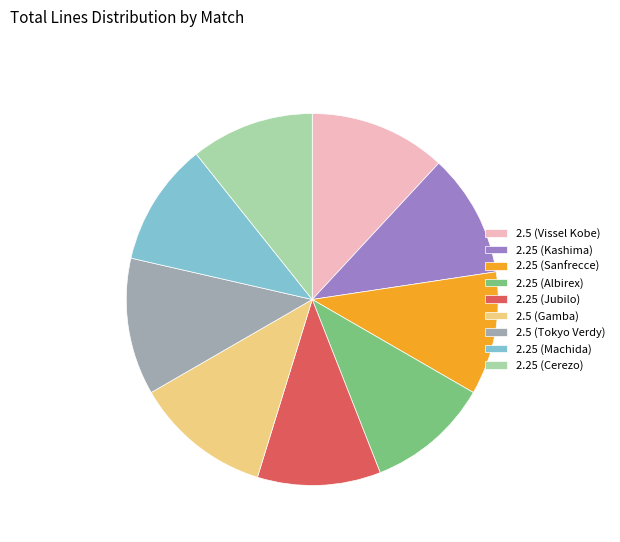

Between 2.25 (Albirex) and 2.5 (Tokyo Verdy), which is larger?

2.5 (Tokyo Verdy)